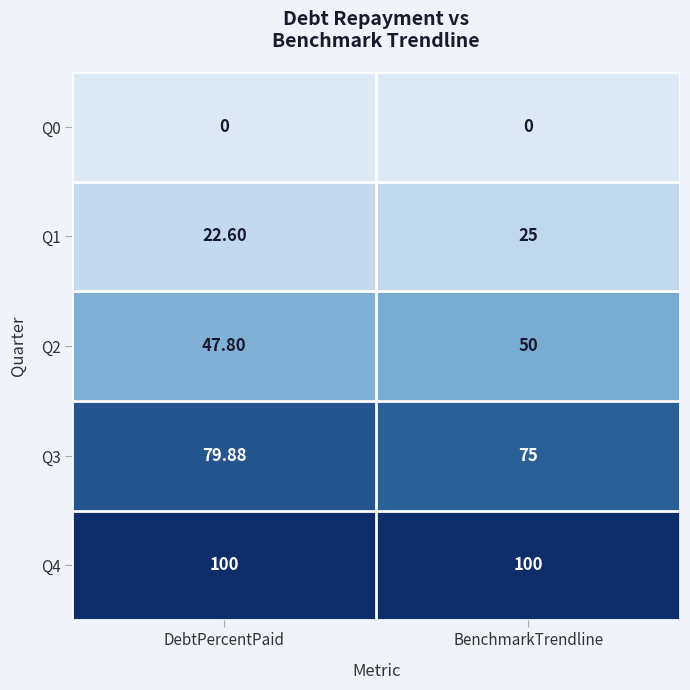

At which category is the sum across all series the highest?

DebtPercentPaid